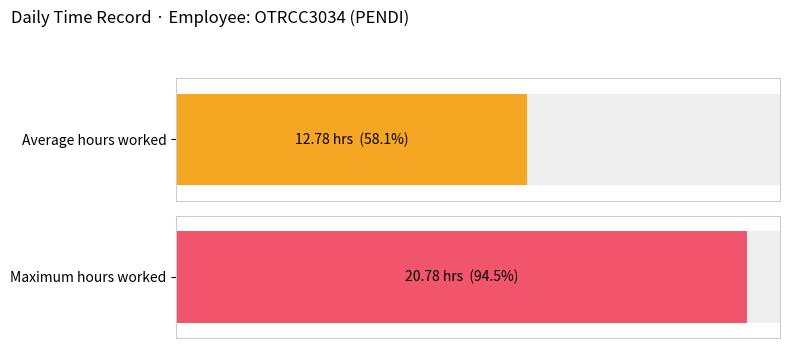

How many distinct data groups are displayed?

1